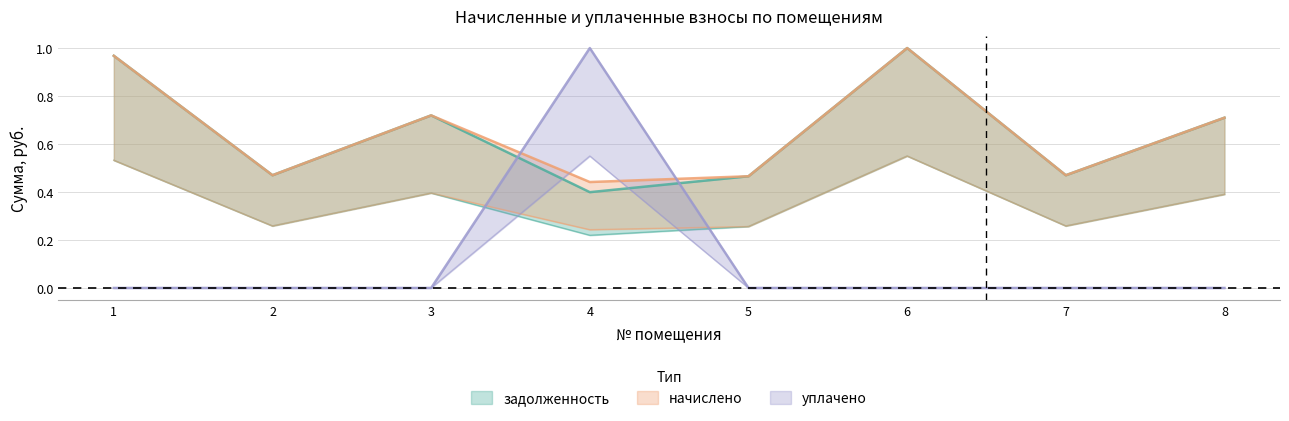

True or false: задолженность has a value of 0.7 at 7.

False